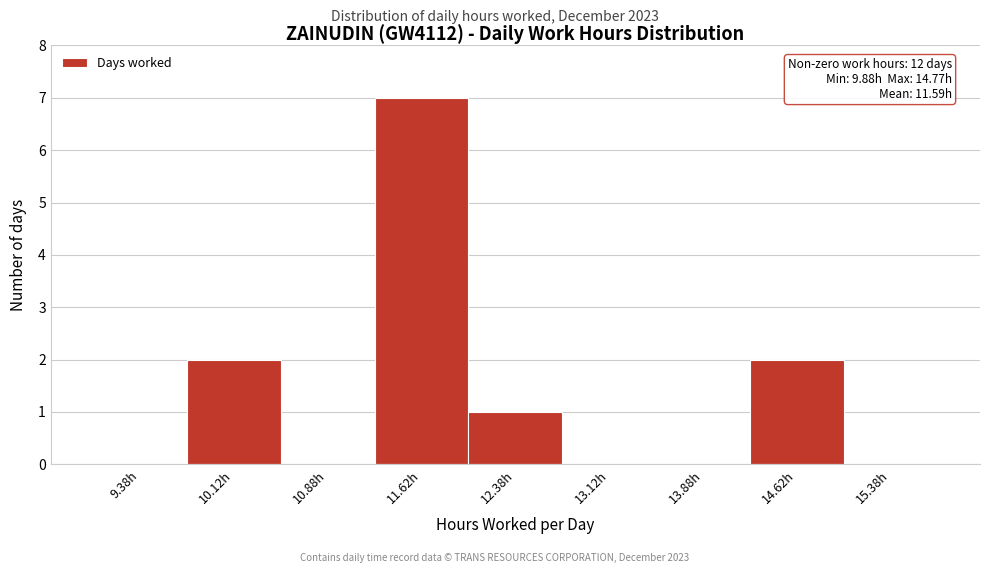

Over which range of the x-axis is the bar tallest?

11.25 to 12.00